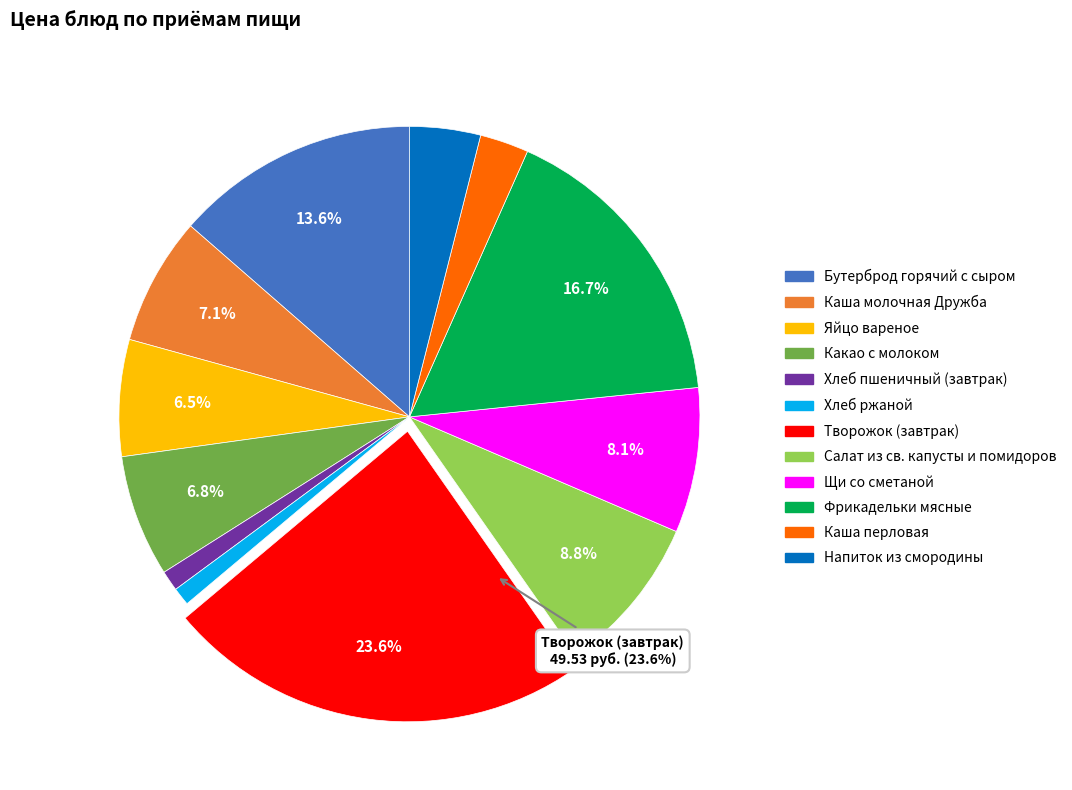

The Хлеб ржаной slice represents 1% of the pie. True or false?

True